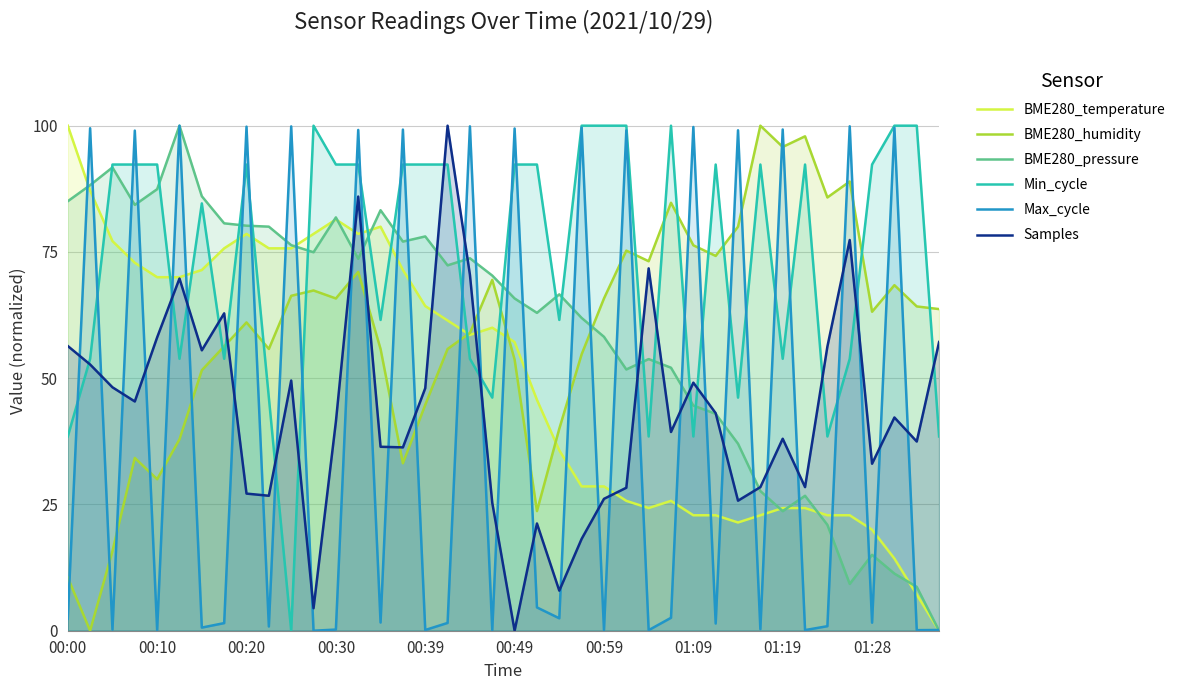

What is the maximum value for BME280_temperature?

100.0